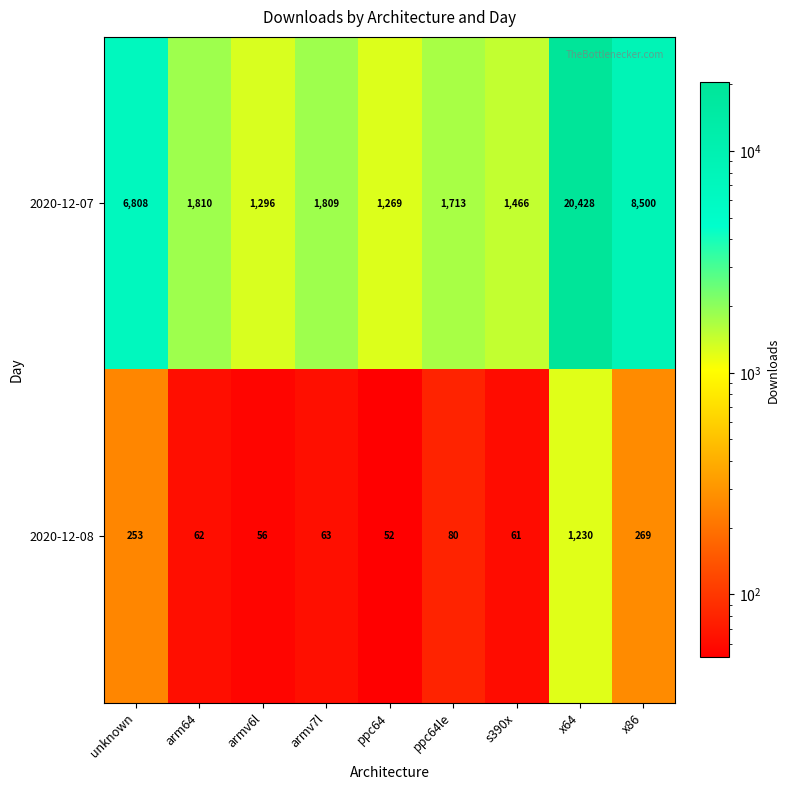

At which category is the sum across all series the highest?

x64